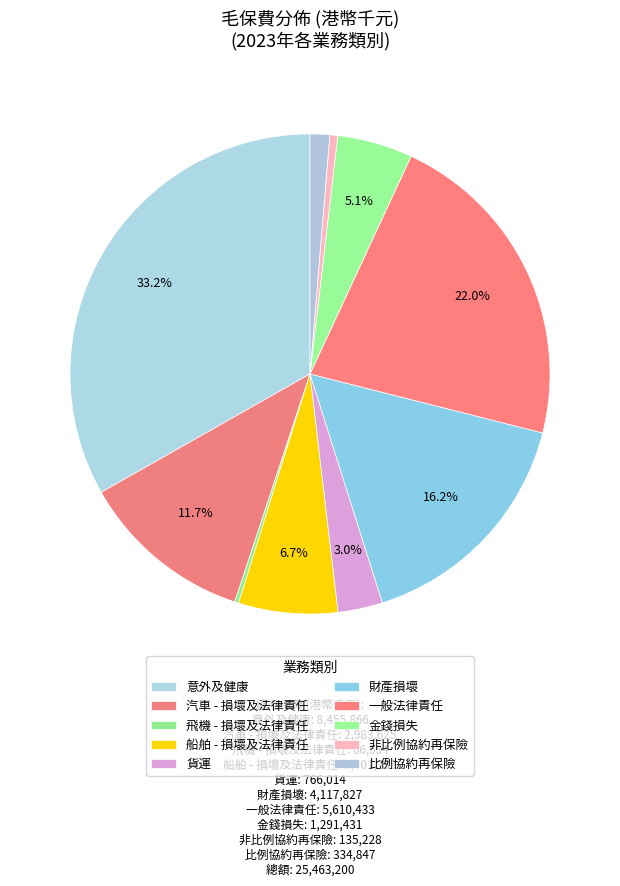

Rank the categories by value from highest to lowest.

意外及健康, 一般法律責任, 財產損壞, 汽車 - 損壞及法律責任, 船舶 - 損壞及法律責任, 金錢損失, 貨運, 比例協約再保險, 非比例協約再保險, 飛機 - 損壞及法律責任